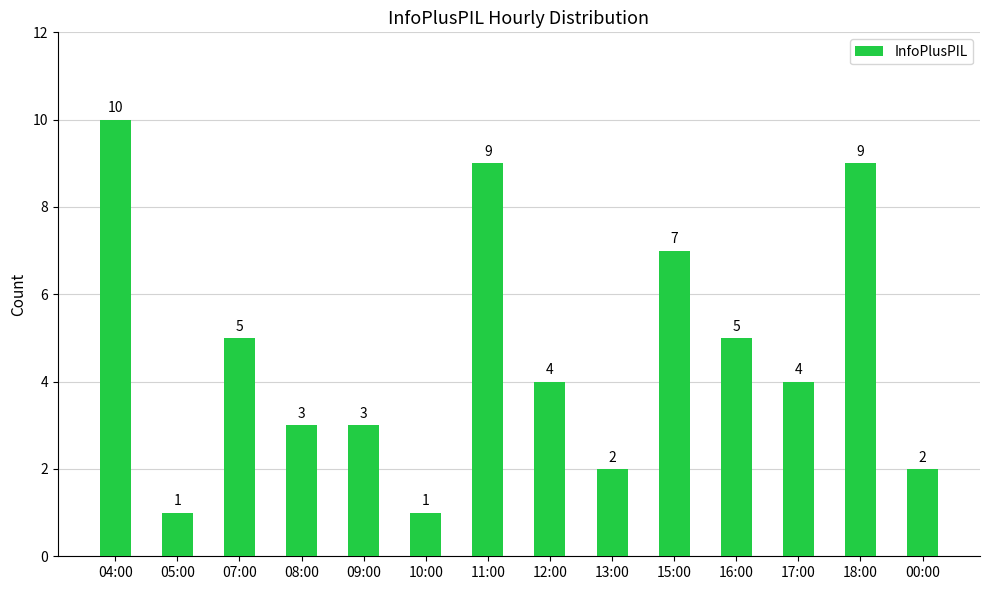

Is it true that the value at 12:00 is 1?

False